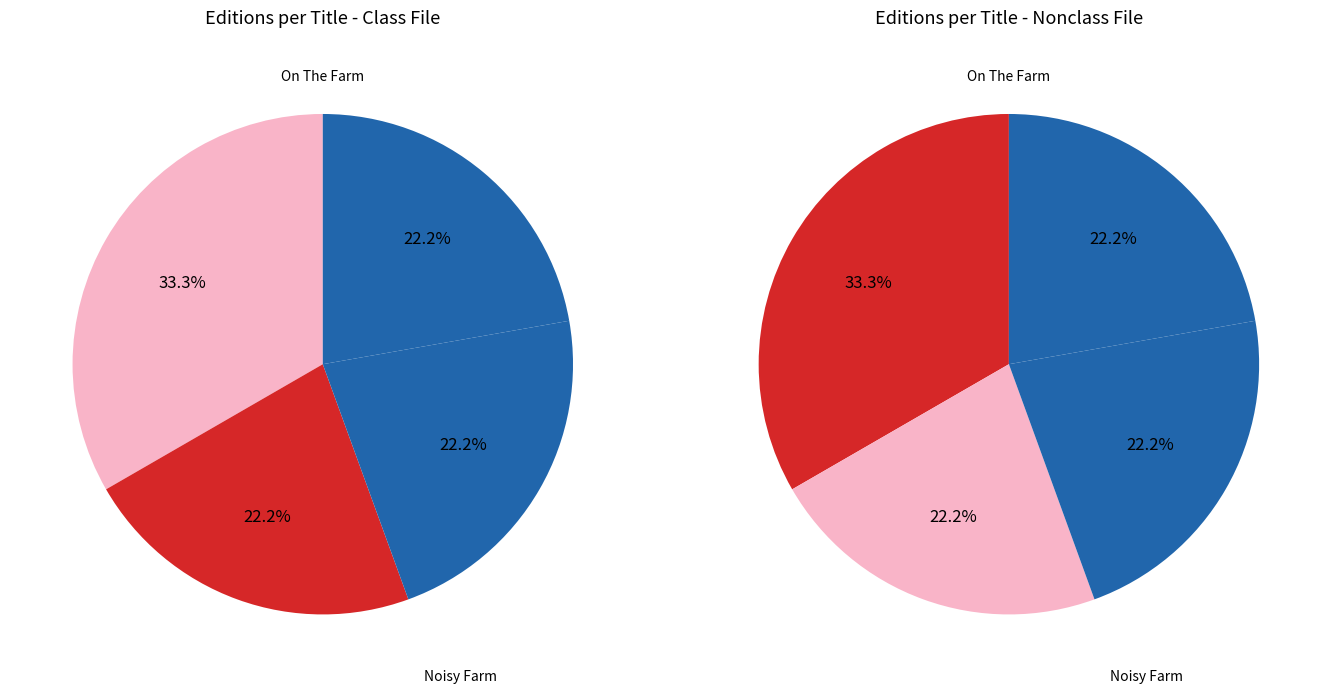

Is the sum of Noisy Farm and Magical Witch greater than half?

No